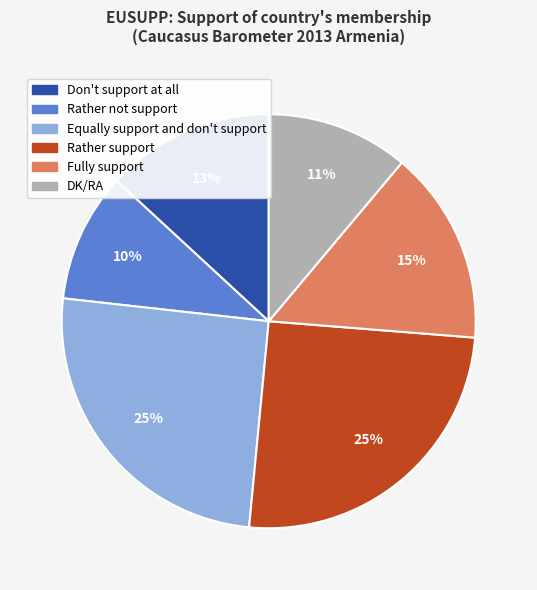

Combined, do Don't support at all and Rather not support account for over 50%?

No